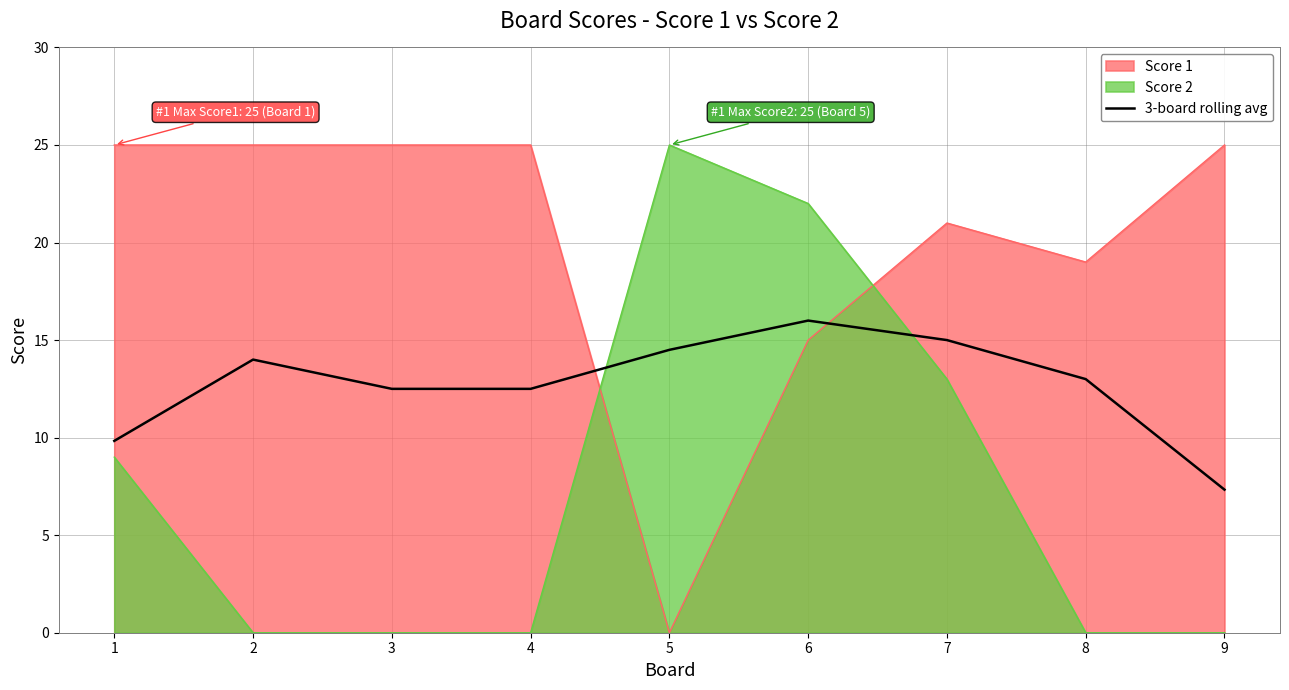

How many points are higher than both their immediate neighbors (excluding endpoints)?

2